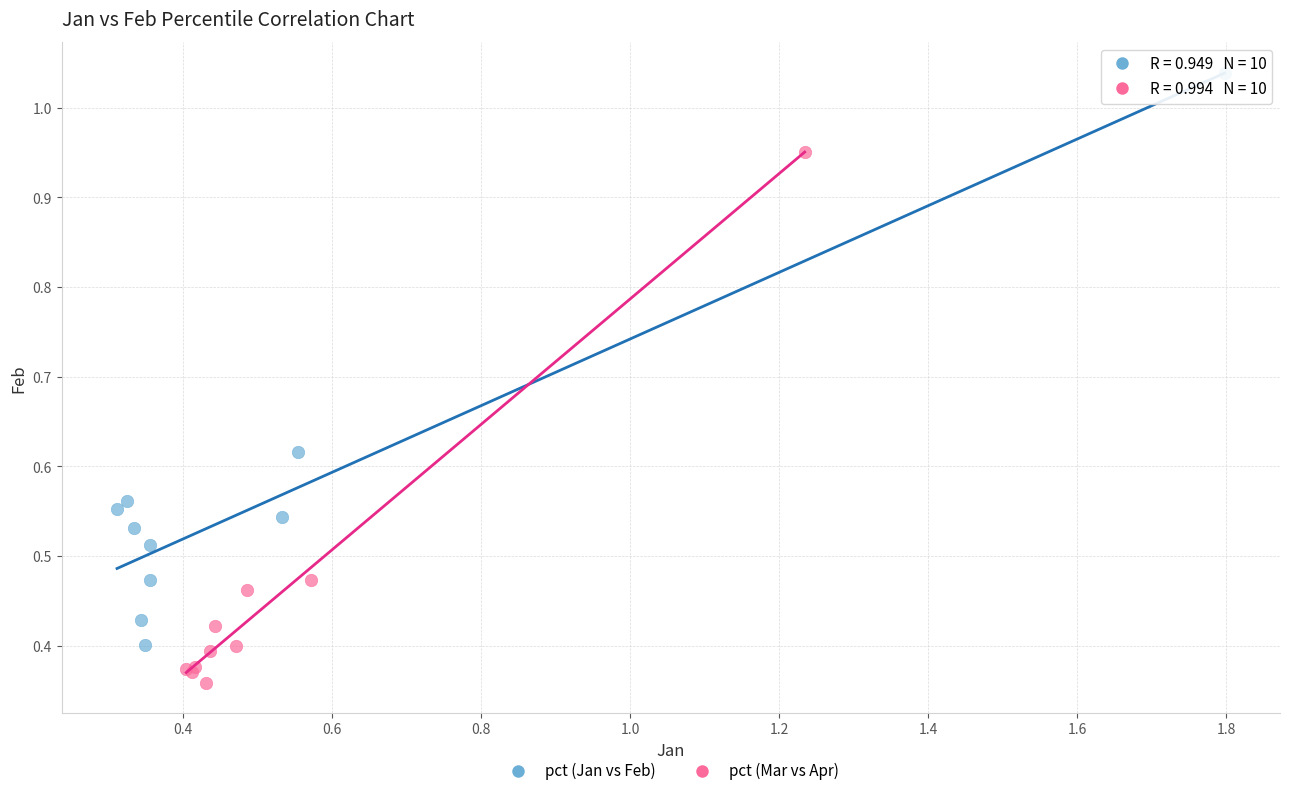

Which series reaches the minimum Y coordinate?

pct (Mar vs Apr)